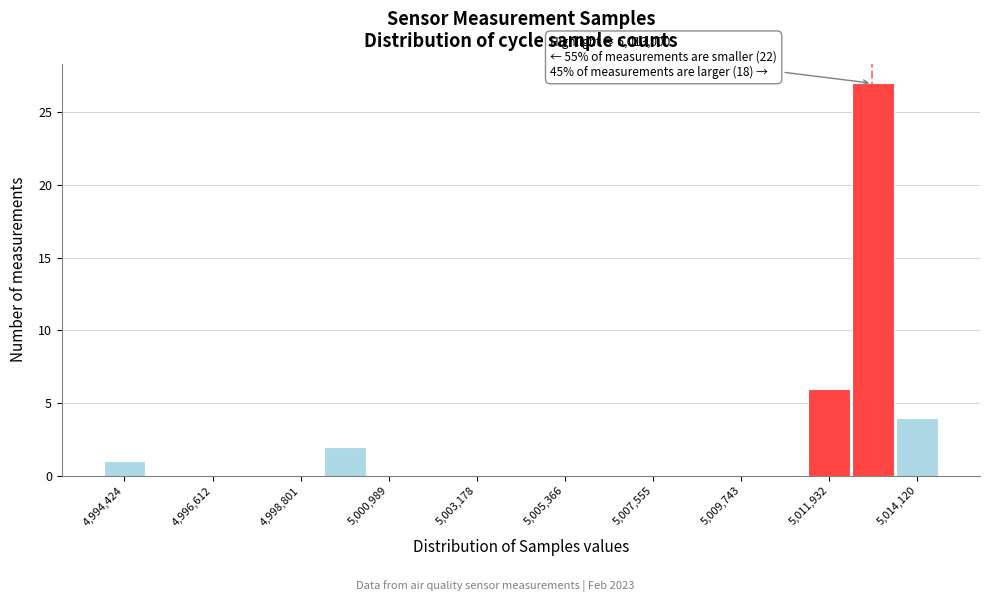

Read against the x-axis, roughly where is the centre of the tallest bar?

5013000